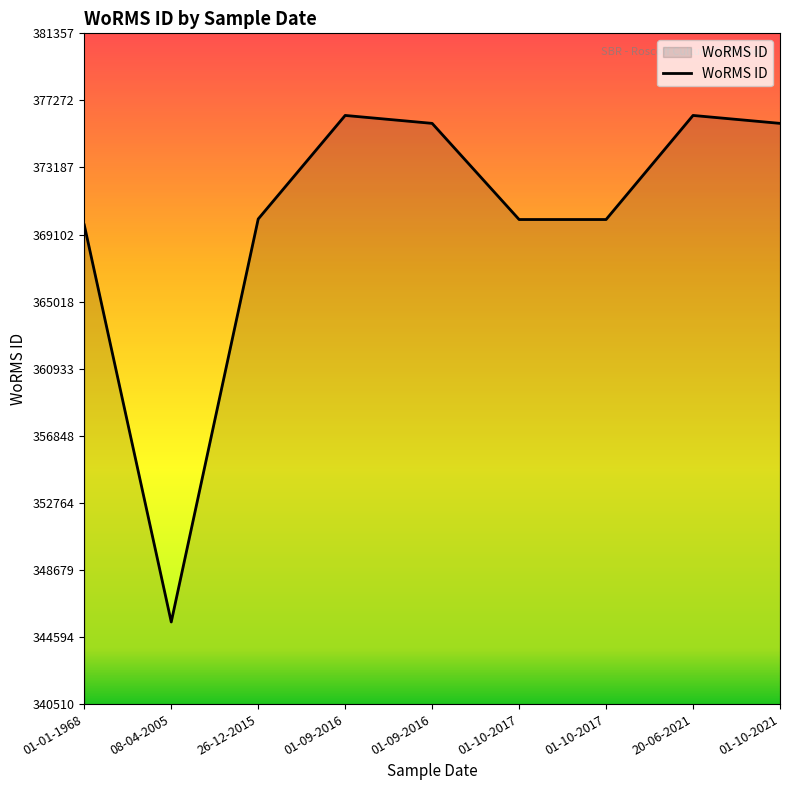

Reading right to left, transcribe all the data shown in this chart.

375874	376357	370019	370019	375874	376357	370050	345510	369688